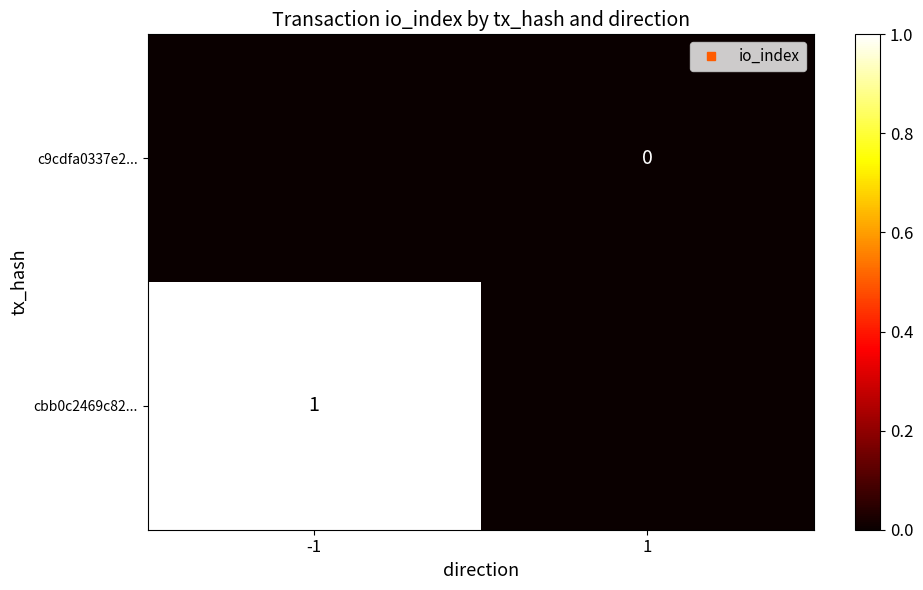

At how many categories does at least one series exceed 0?

1